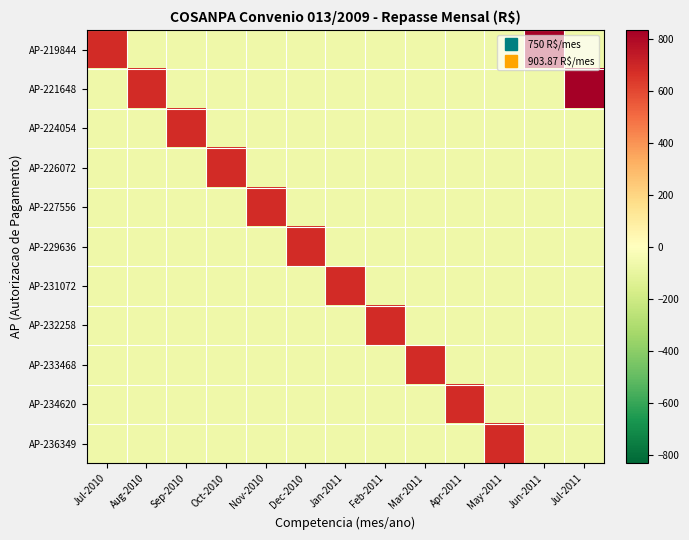

At how many categories does at least one series exceed 189?

13